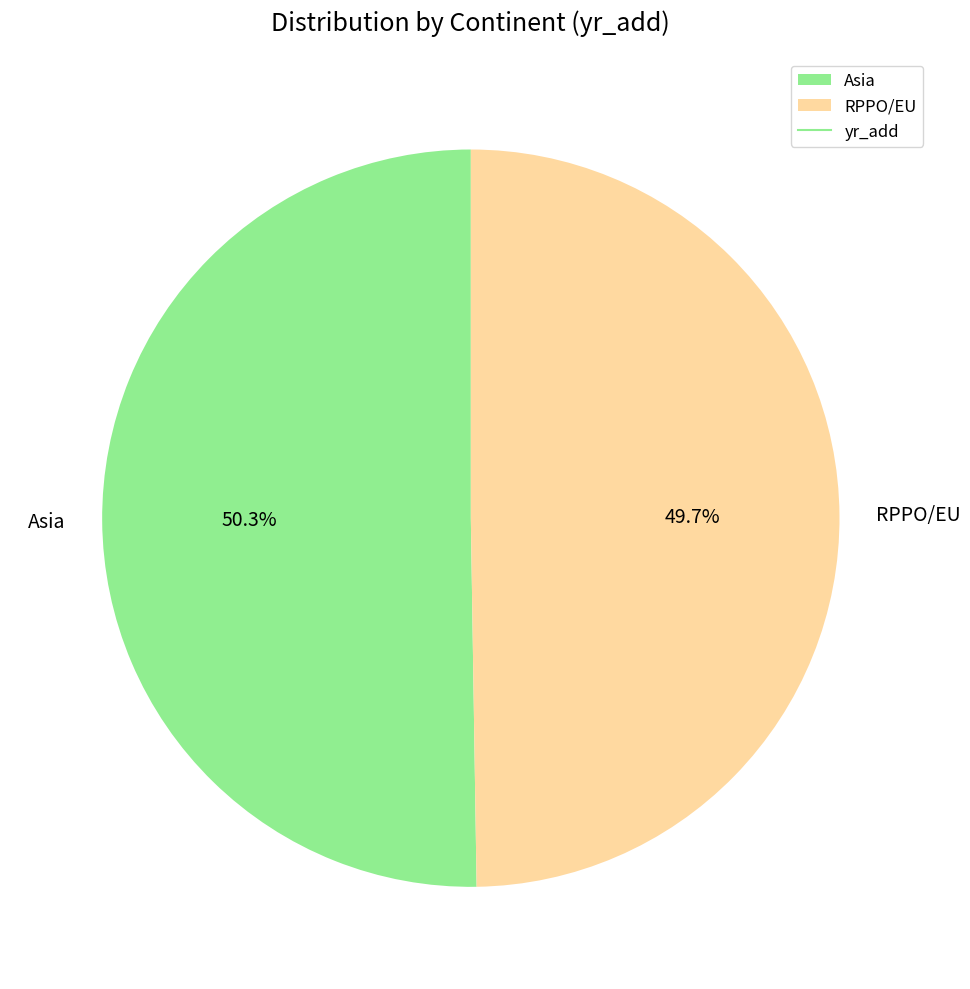

How many slices are in this pie chart?

2